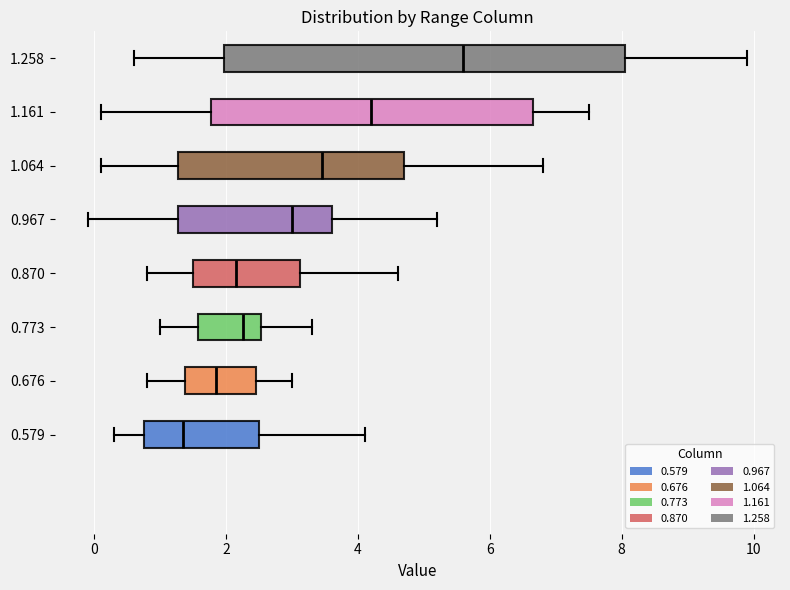

Reading bottom to top, transcribe this box plot: for each box, give where its median line is, the range the box spans, and where its two whiskers end, as read against the x-axis. The values are not printed on the chart, so give them approximately, as read against the axis.

0.579: median 1.4, box 0.8 to 2.6, whiskers 0.4 to 4.2
0.676: median 1.8, box 1.4 to 2.4, whiskers 0.8 to 3.0
0.773: median 2.2, box 1.6 to 2.6, whiskers 1.0 to 3.4
0.870: median 2.2, box 1.6 to 3.2, whiskers 0.8 to 4.6
0.967: median 3.0, box 1.2 to 3.6, whiskers 0.0 to 5.2
1.064: median 3.4, box 1.2 to 4.8, whiskers 0.2 to 6.8
1.161: median 4.2, box 1.8 to 6.6, whiskers 0.2 to 7.6
1.258: median 5.6, box 2.0 to 8.0, whiskers 0.6 to 10.0